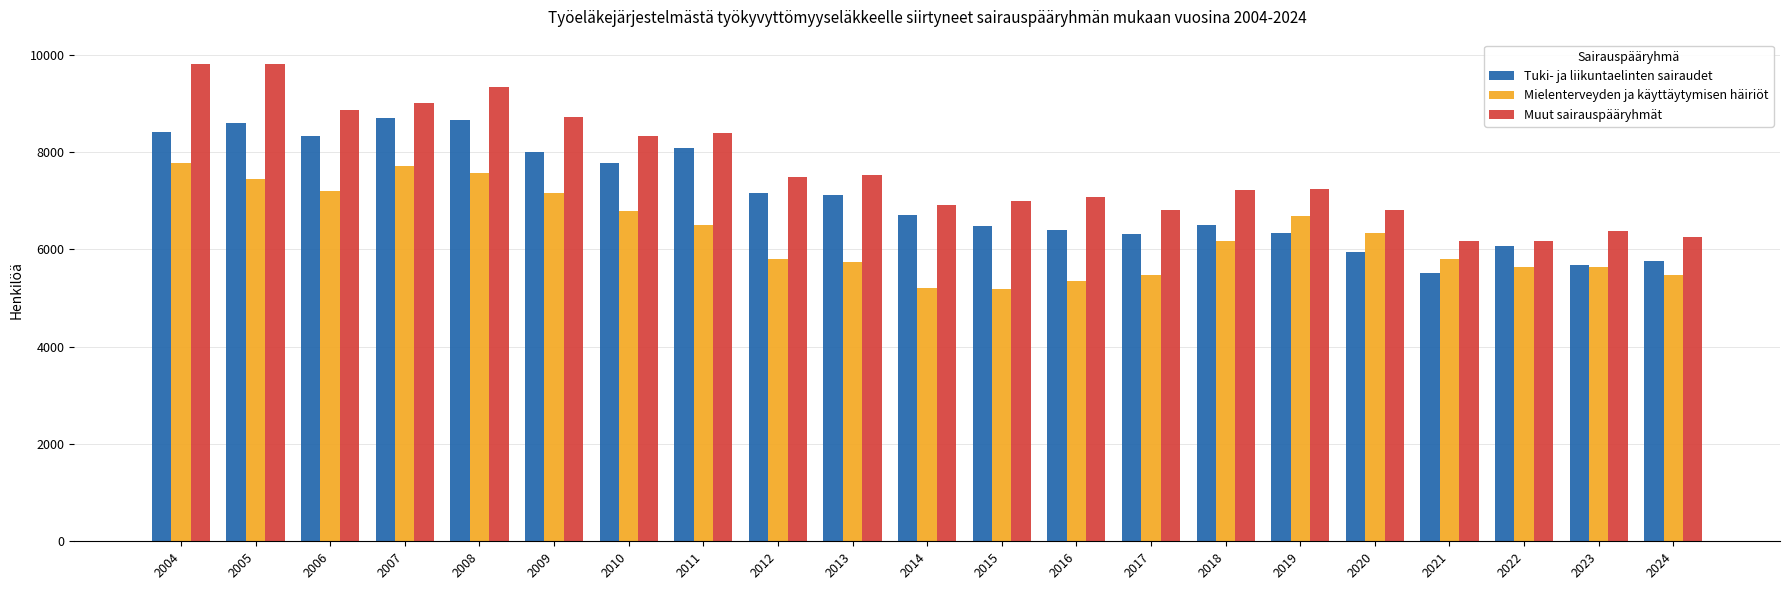

What is the difference between the maximum and minimum values in the Tuki- ja liikuntaelinten sairaudet series?

3182